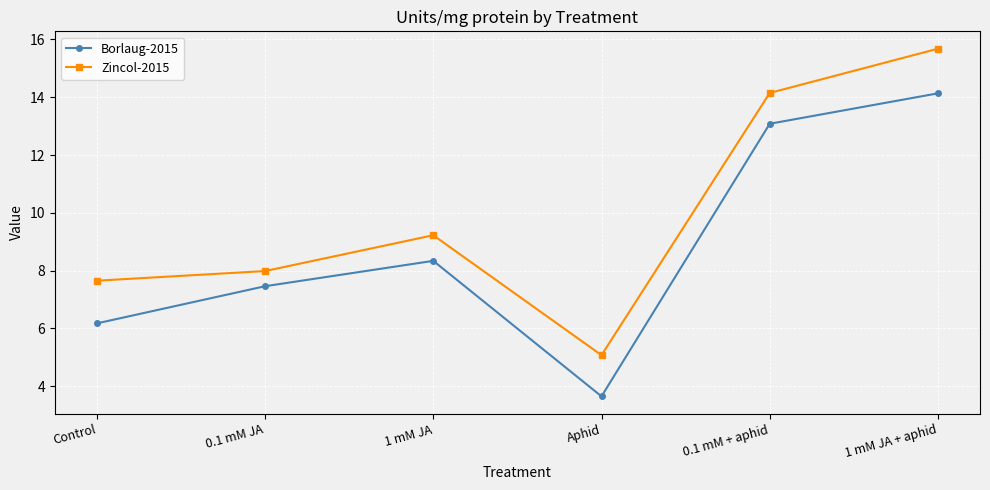

Rank the series by their maximum value, from highest to lowest.

Zincol-2015, Borlaug-2015